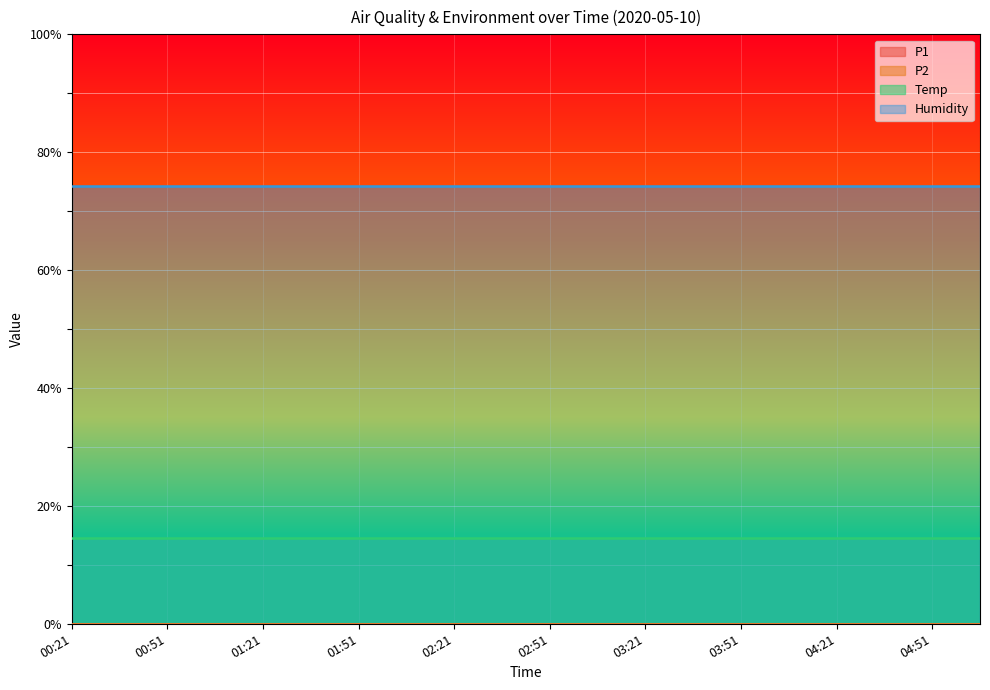

The Temp series shows 20.6 at 03:21. True or false?

False